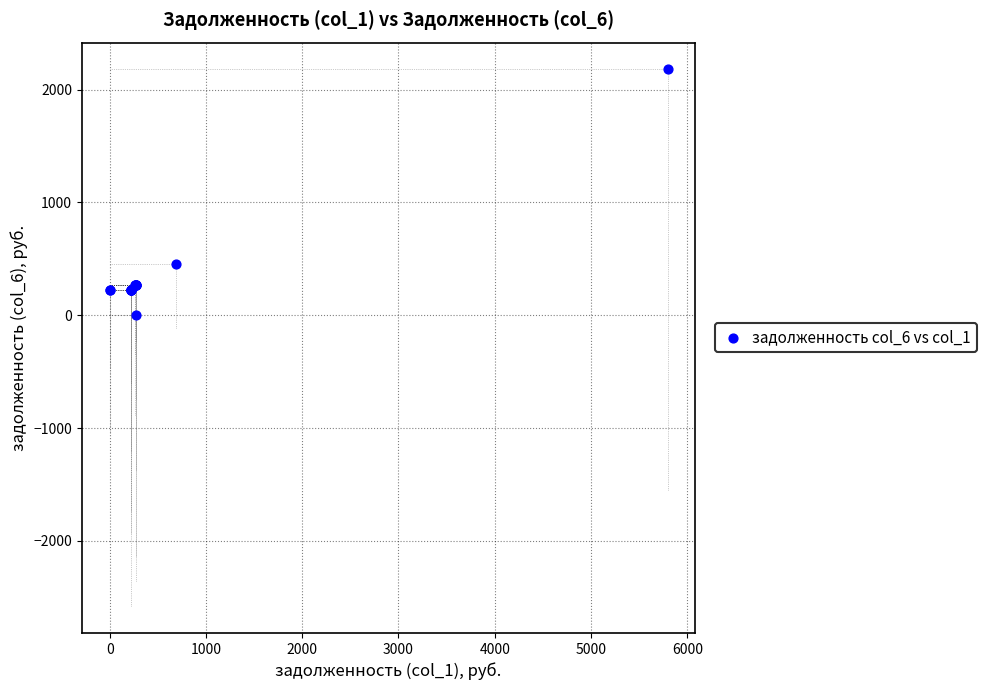

What Y value in the scatter plot is closest to 1089?

456.3